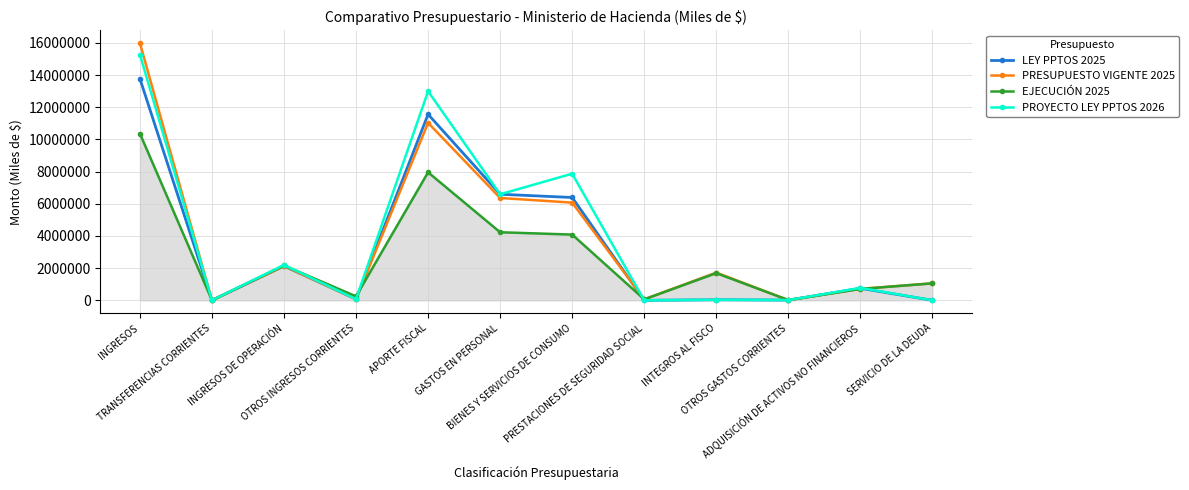

At how many categories does at least one series exceed 5483549?

4